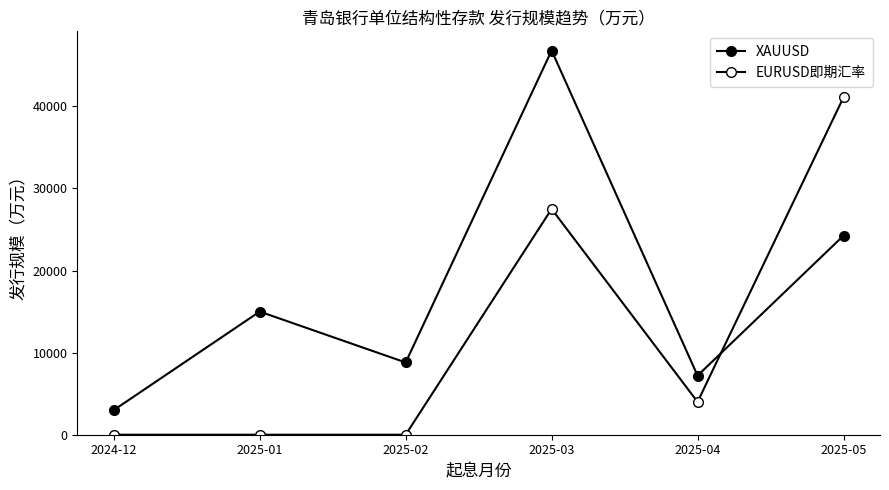

How many interior local peaks does the EURUSD即期汇率 series have?

1